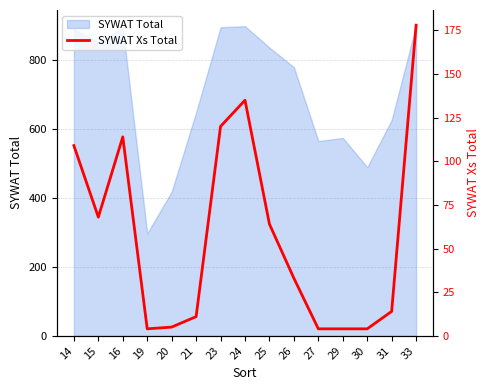

Between 33 and 24, which is larger?

33